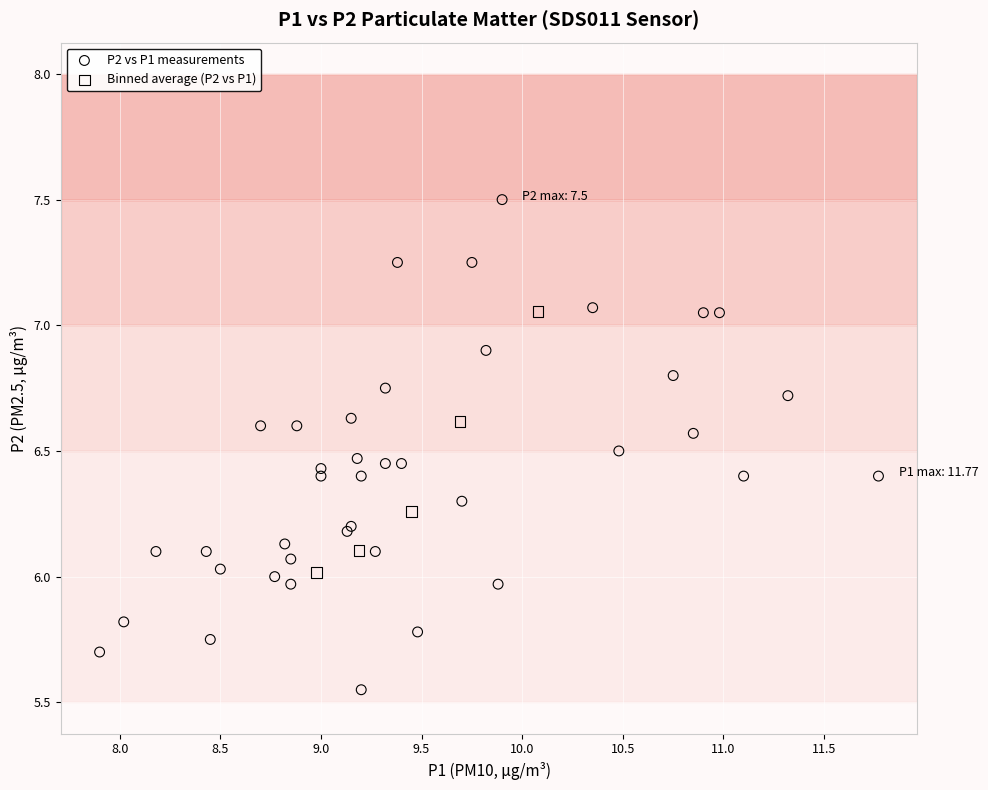

Which series has the widest spread of Y values?

P2 vs P1 measurements